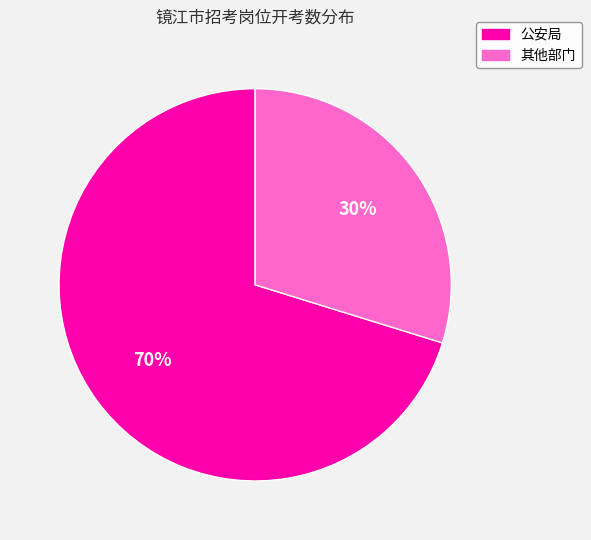

To the nearest percent, what is the average slice percentage?

50%